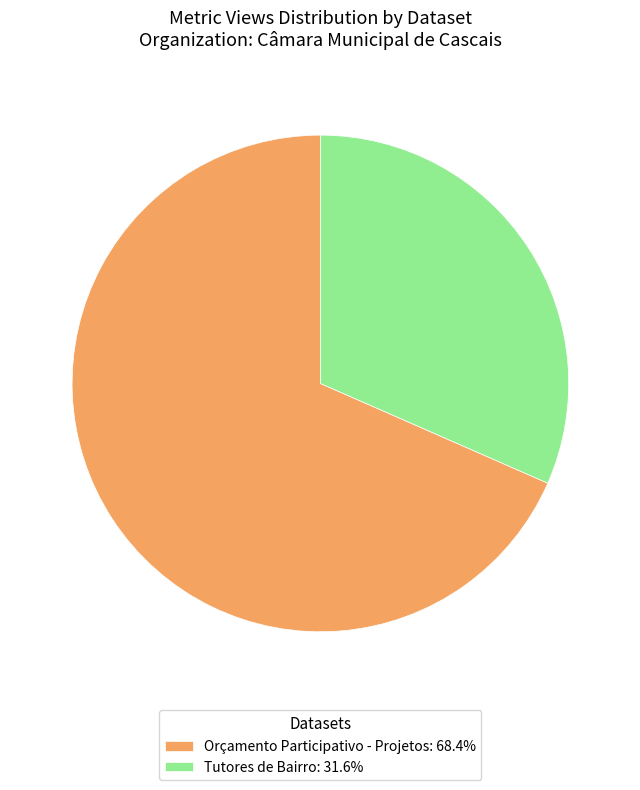

Rank the categories by value from highest to lowest.

Orçamento Participativo - Projetos, Tutores de Bairro